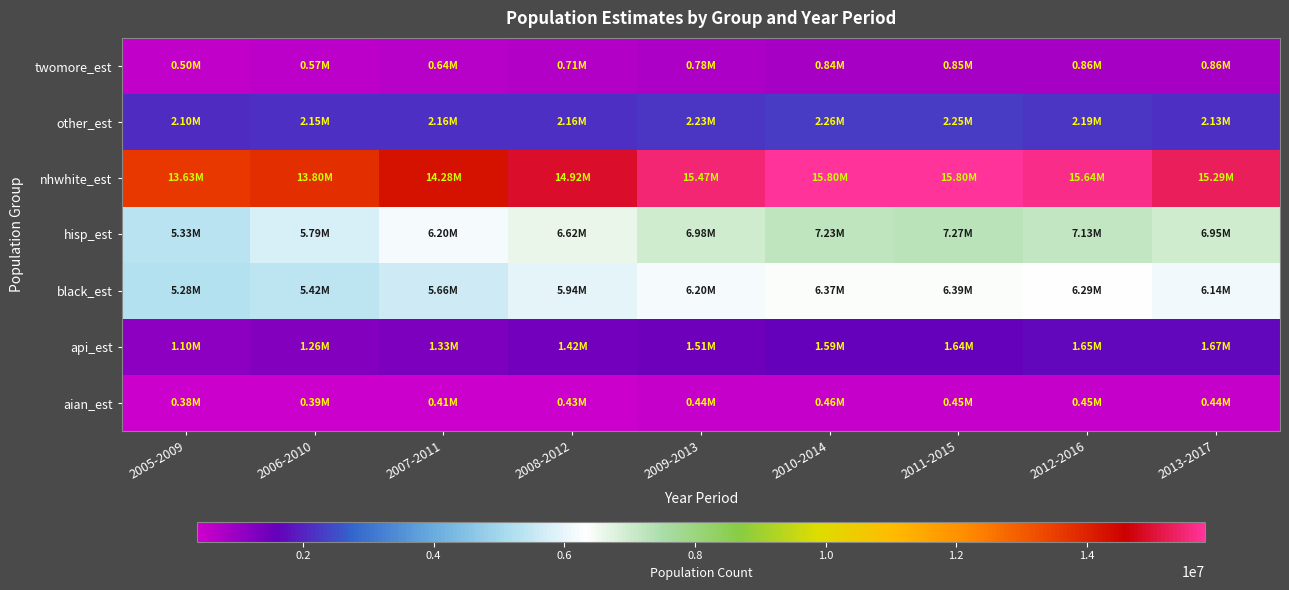

At how many categories does at least one series exceed 1108891?

9